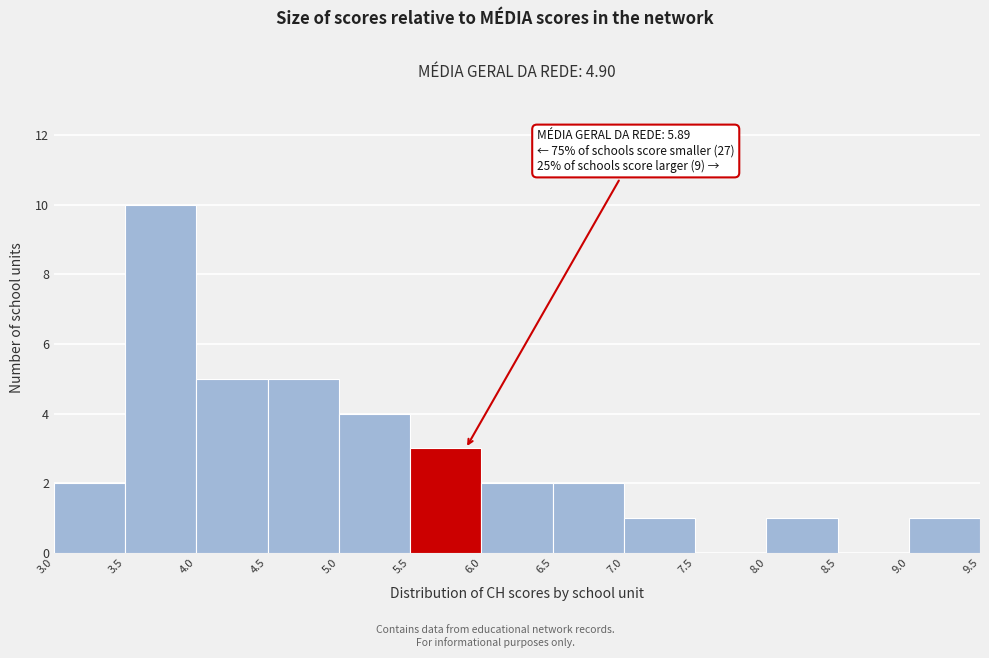

Which range on the x-axis has the tallest bar?

3.5 to 4.0